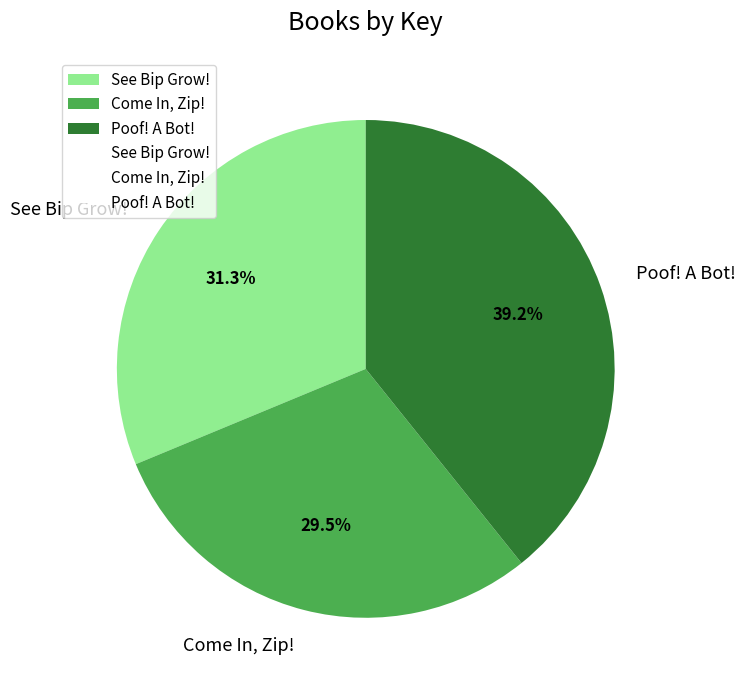

To the nearest percent, what portion does Poof! A Bot! represent?

39%